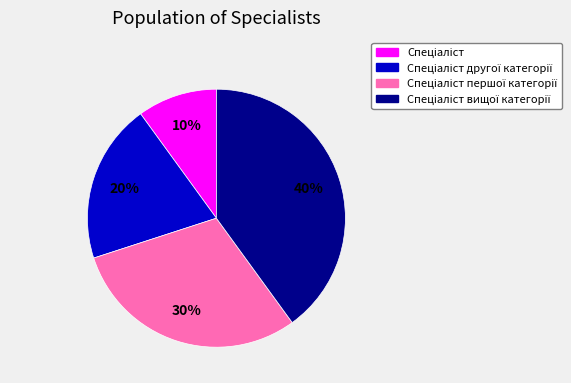

Is there any slice that represents more than half of the pie?

No